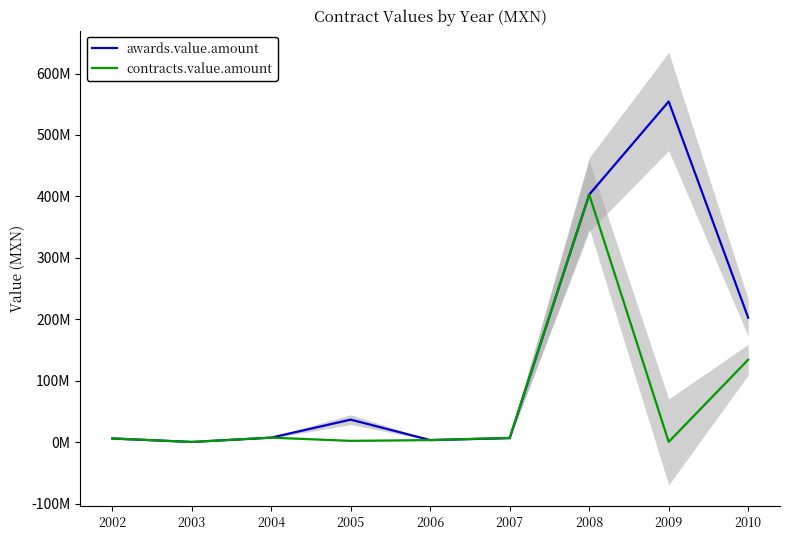

What is the lowest value of the contracts.value.amount series?

0.2